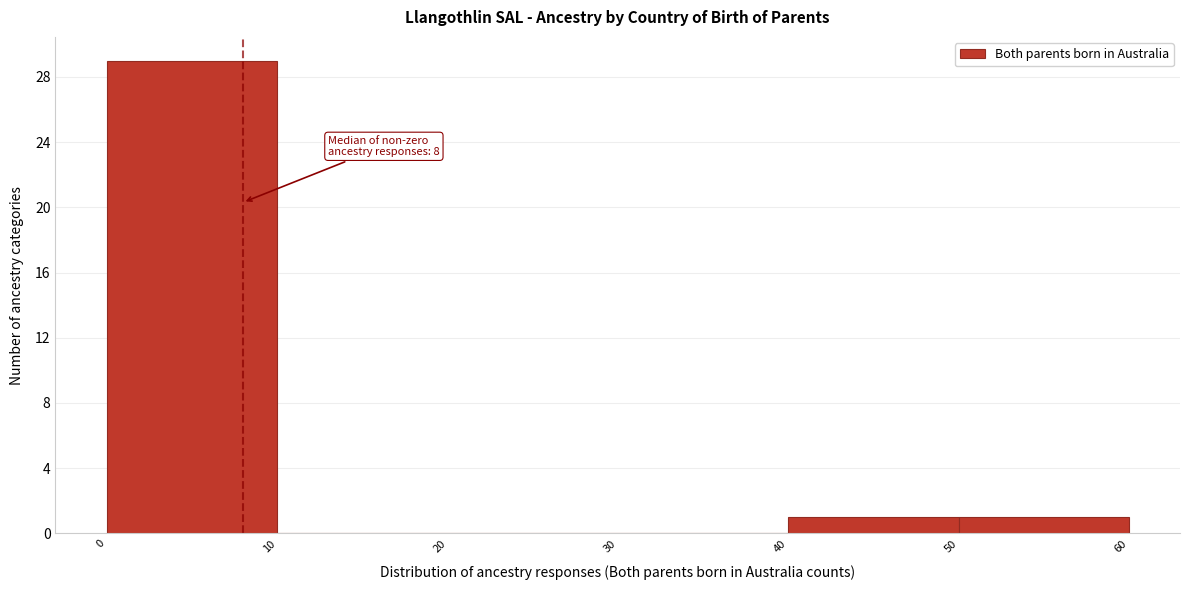

Which range on the x-axis has the tallest bar?

0 to 10